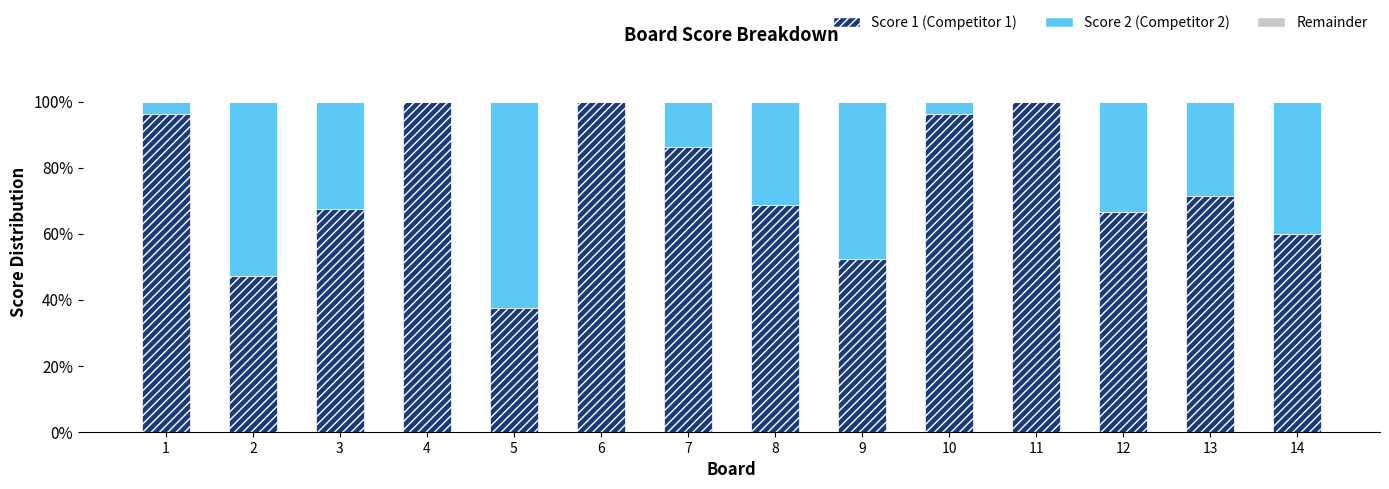

What is the sum of all Score 1 (Competitor 1) values?

1049.5